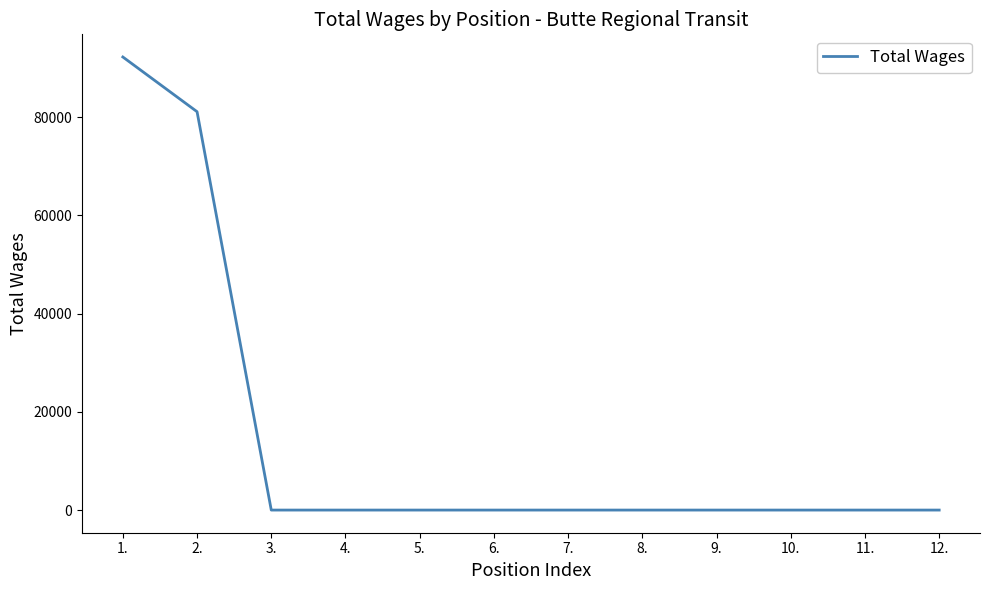

Between 2. and 5., which is larger?

2.